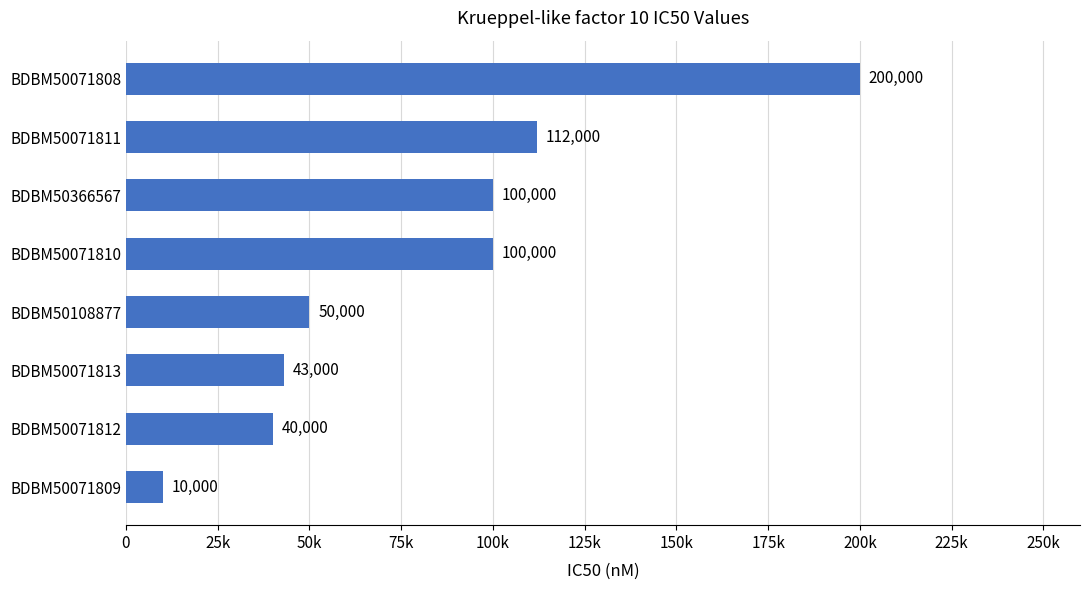

Does the chart contain any negative values?

No